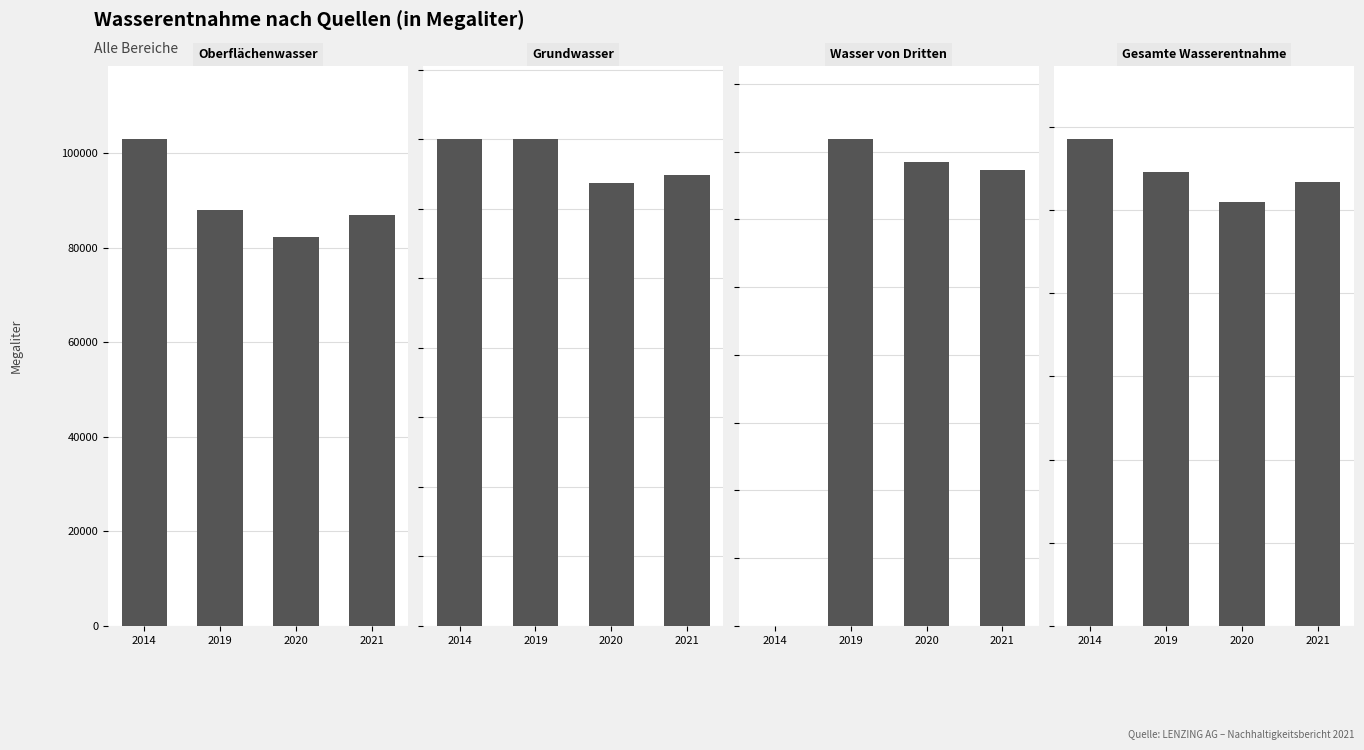

How many values in the Gesamte Wasserentnahme series exceed 109141?

1